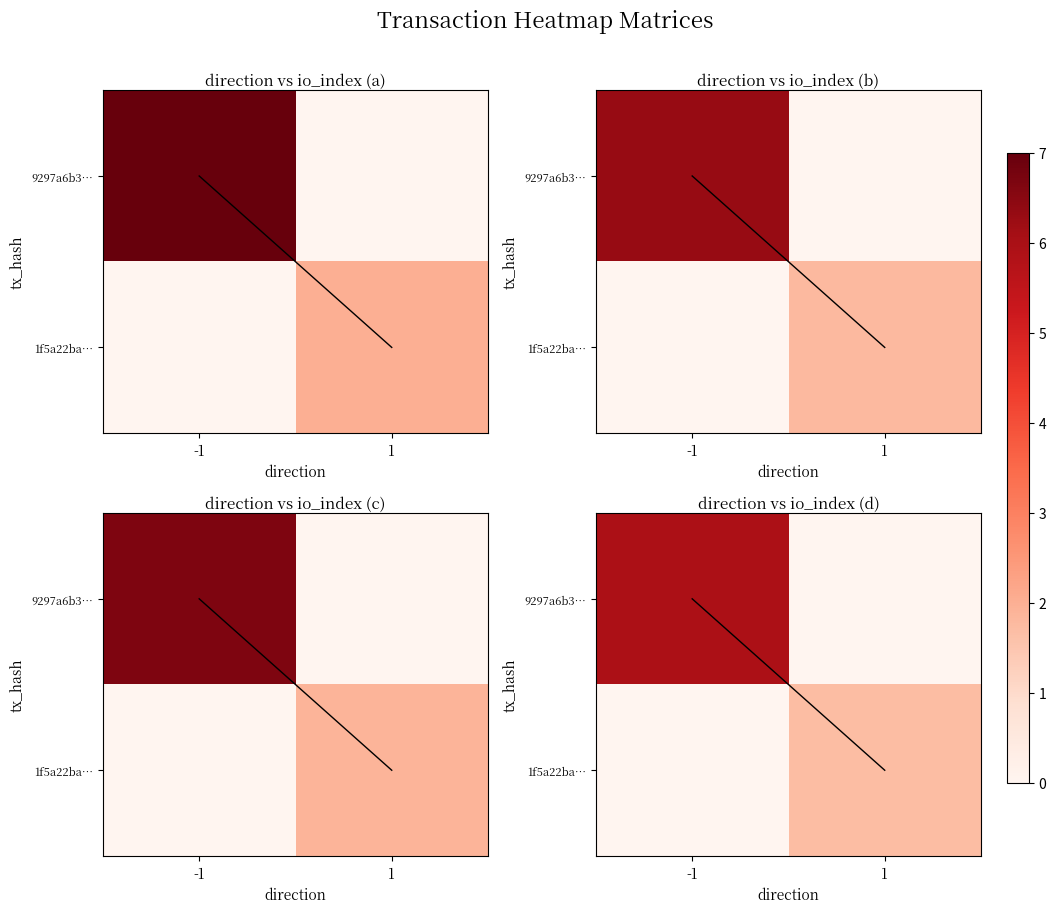

Which series has the largest range (max minus min)?

9297a6b3…